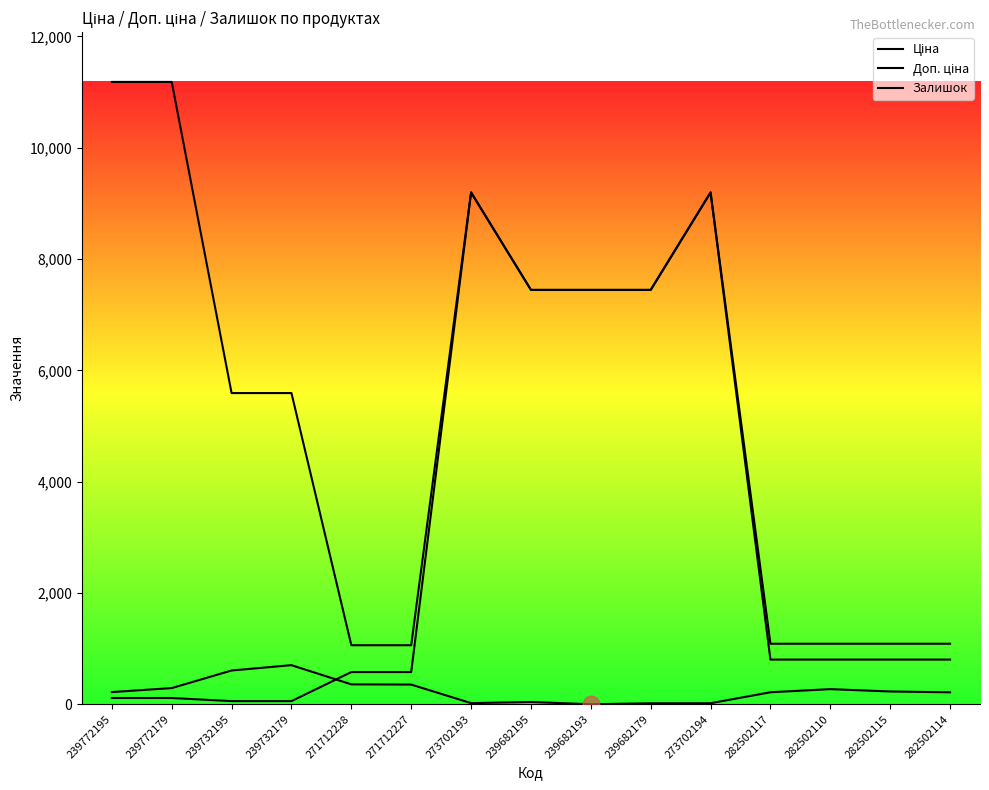

Between 271712227 and 273702193, which is larger?

273702193